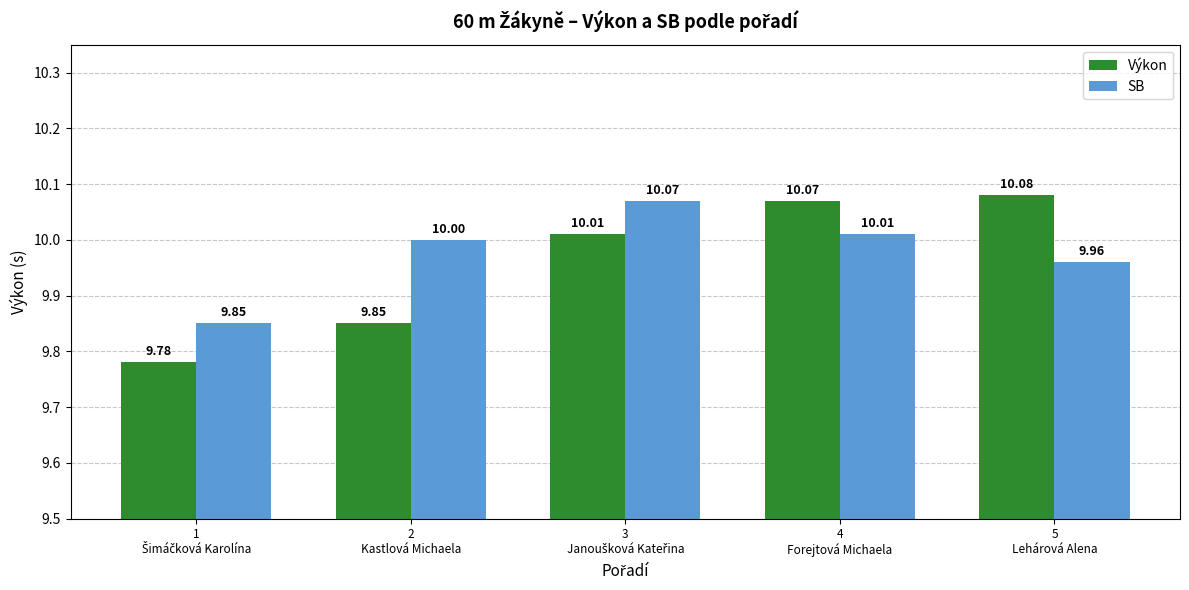

Rank the series by their maximum value, from lowest to highest.

SB, Výkon